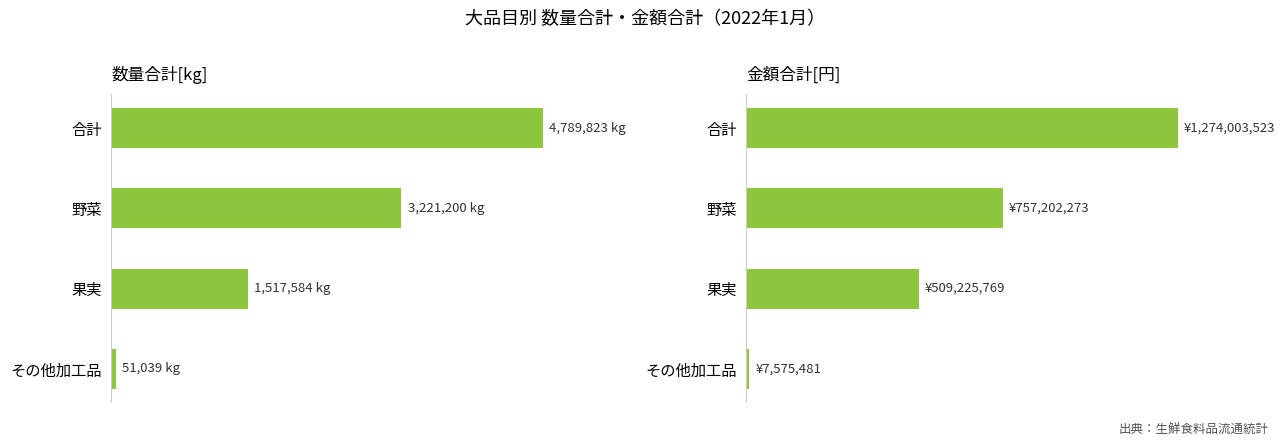

List the labels in order of 金額合計[円] value, largest first.

合計, 野菜, 果実, その他加工品